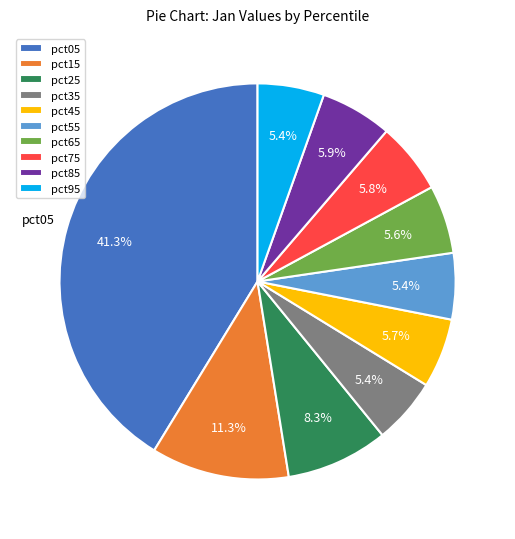

To the nearest percent, what is the difference between the largest and smallest slice percentages?

36%